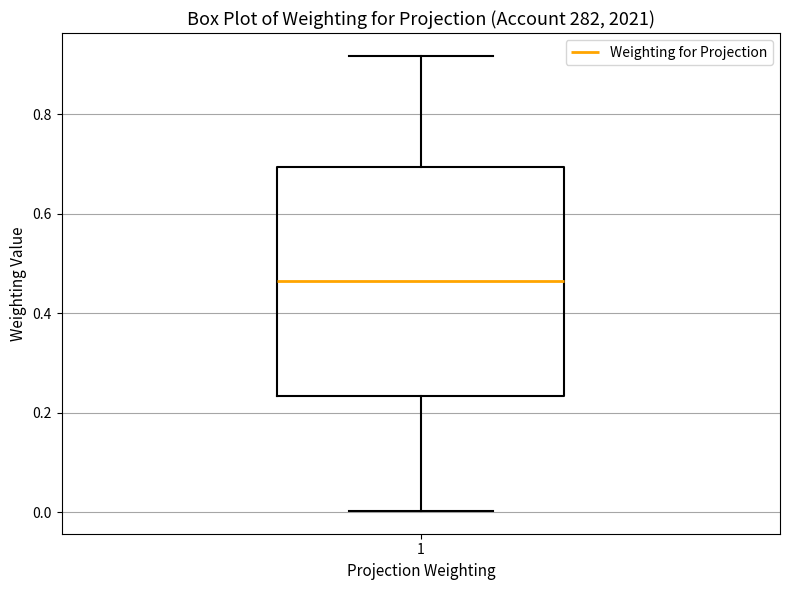

Where is the upper edge of the box at x = 1 on the y-axis? The values are not printed on the chart, so give them approximately, as read against the axis.

0.70